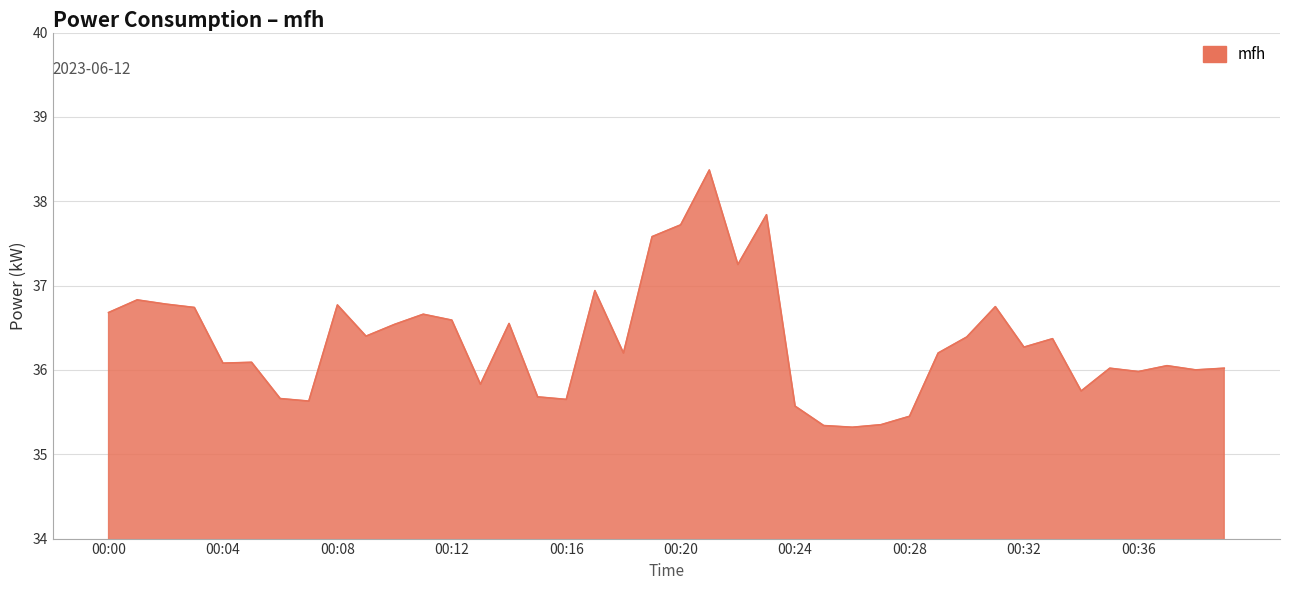

What is the maximum value shown in the chart?

38.4